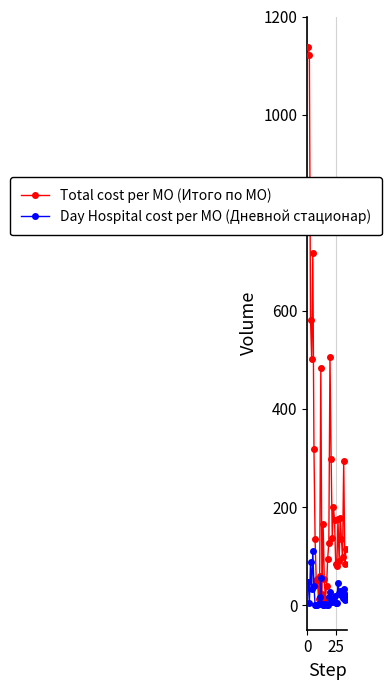

What are all the series names shown in the legend?

Total cost per MO (Итого по МО), Day Hospital cost per MO (Дневной стационар)